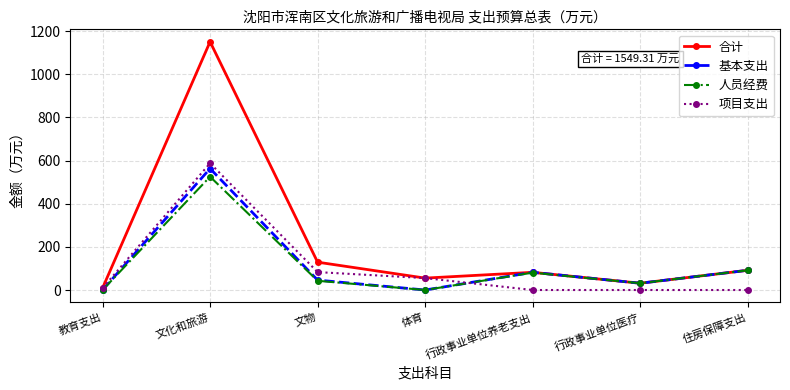

What is the label of the 5th point from the right?

文物